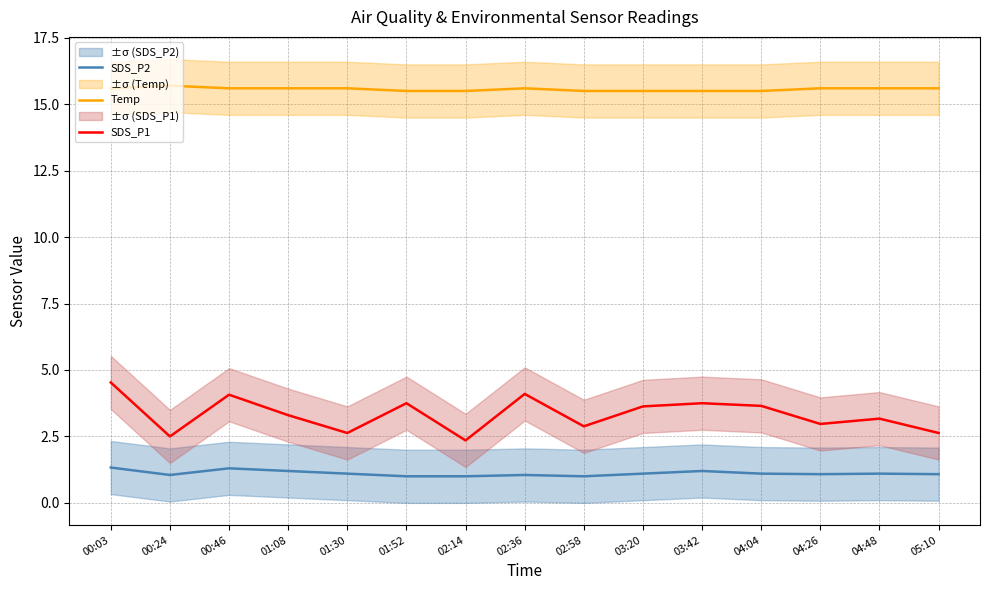

What are all the series names shown in the legend?

SDS_P2, Temp, SDS_P1